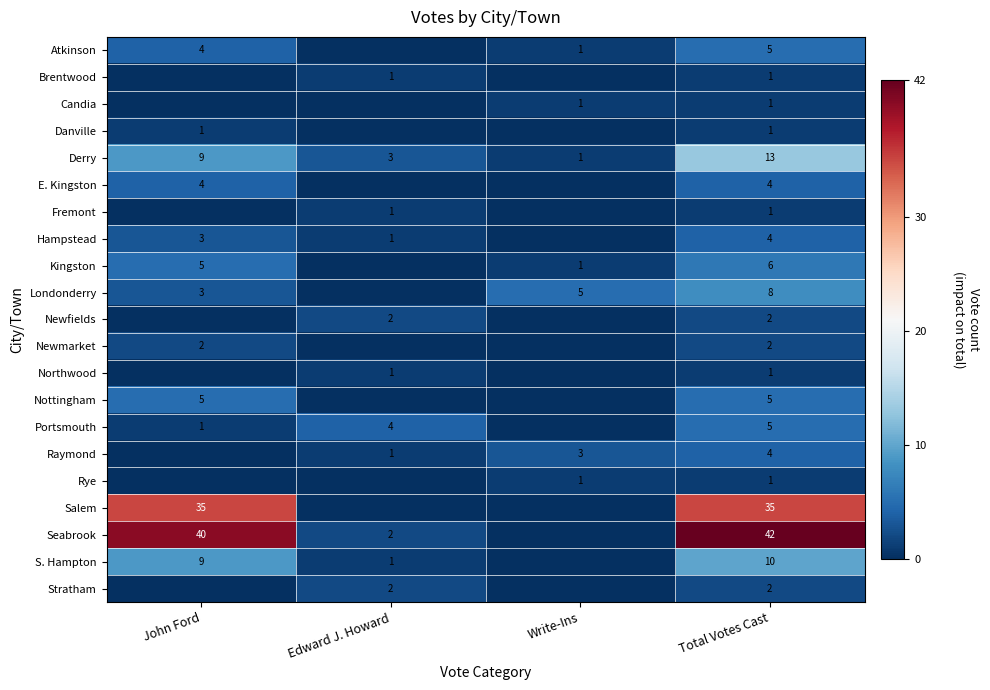

The value of Raymond at Edward J. Howard is 2. True or false?

False